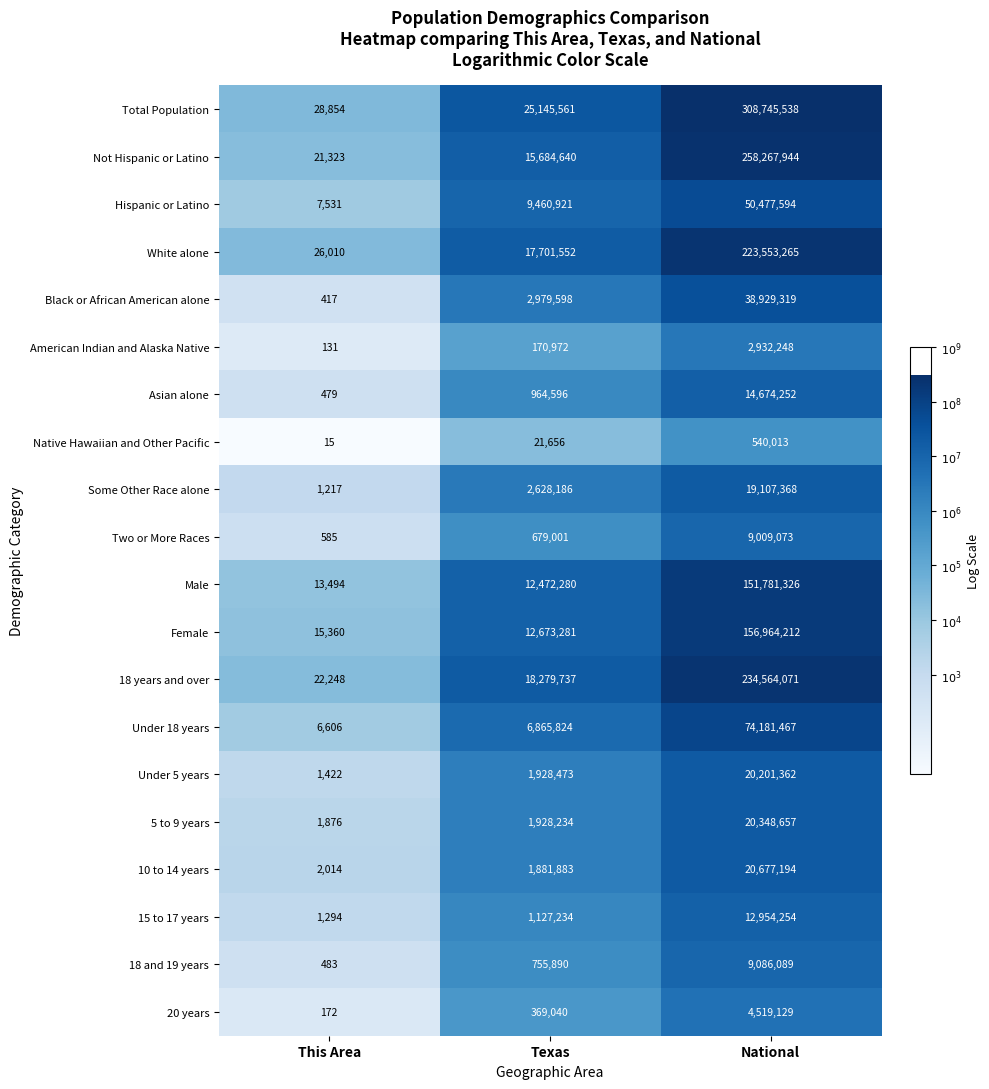

Which series has the widest spread of values?

Total Population